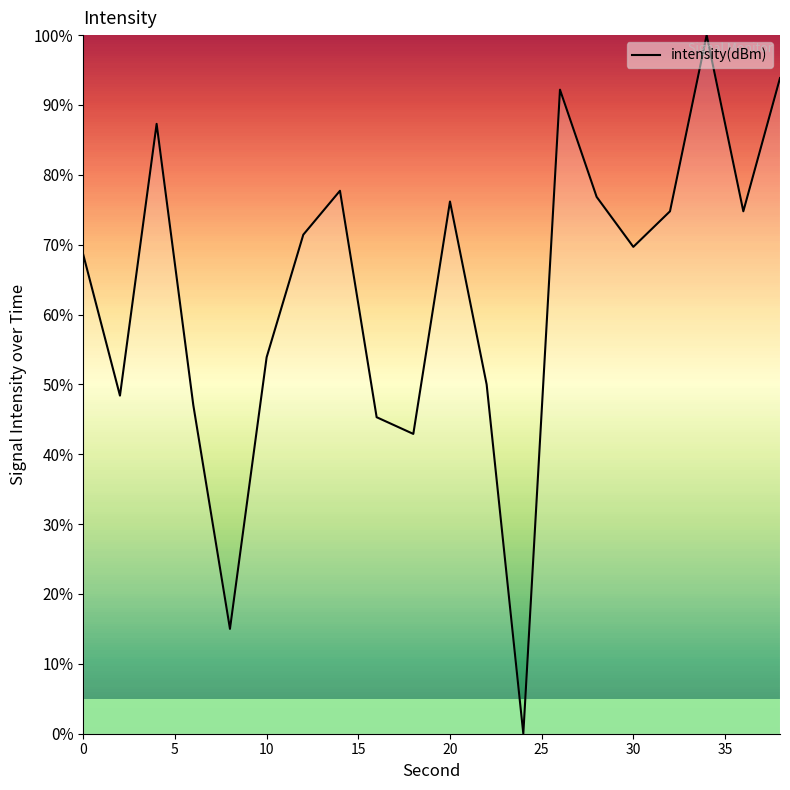

How many interior local peaks (higher than both neighbors) does the data have?

5